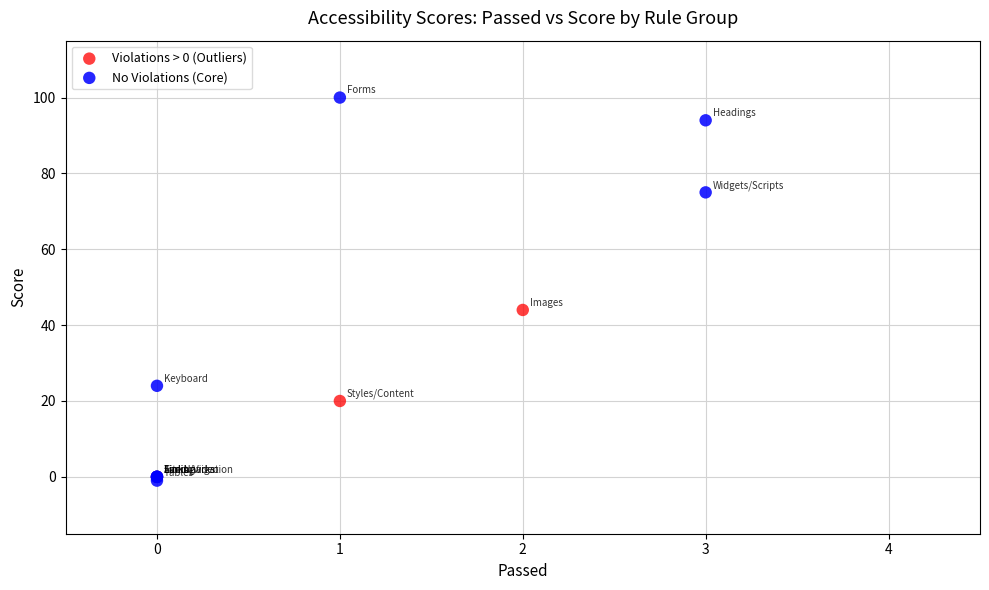

Which series has the widest spread of Y values?

No Violations (Core)